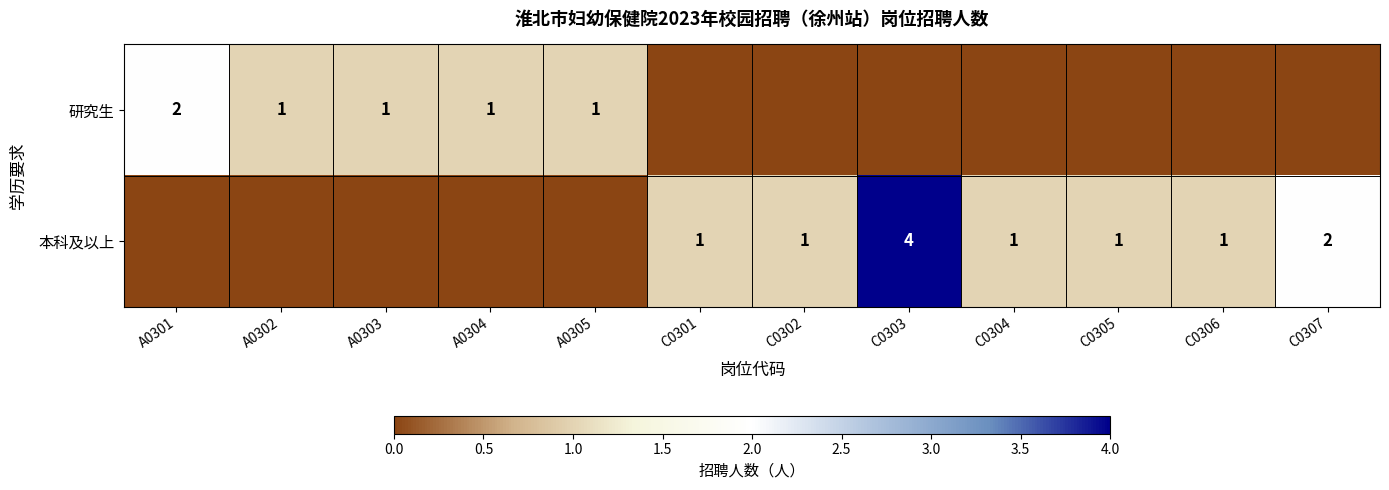

What is the difference between the maximum and minimum values in the 研究生 series?

2